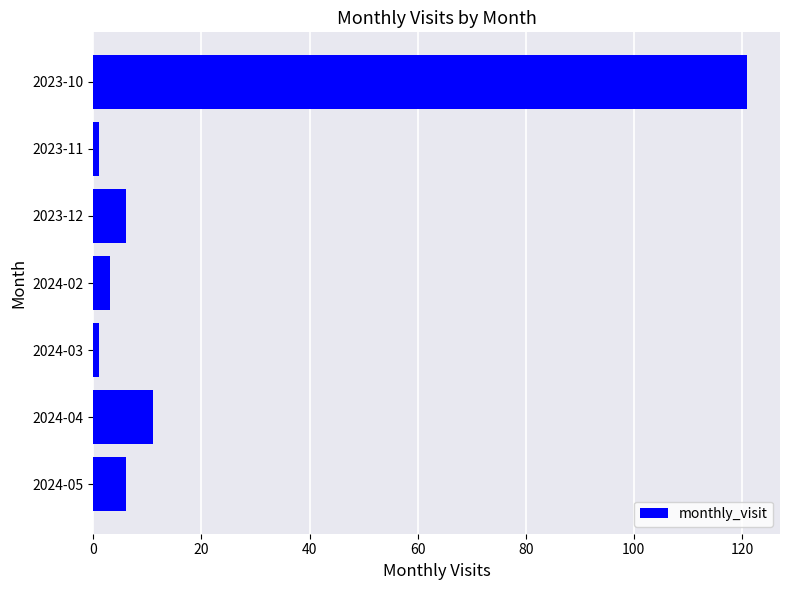

What is the label of the 1st bar from the top?

2023-10